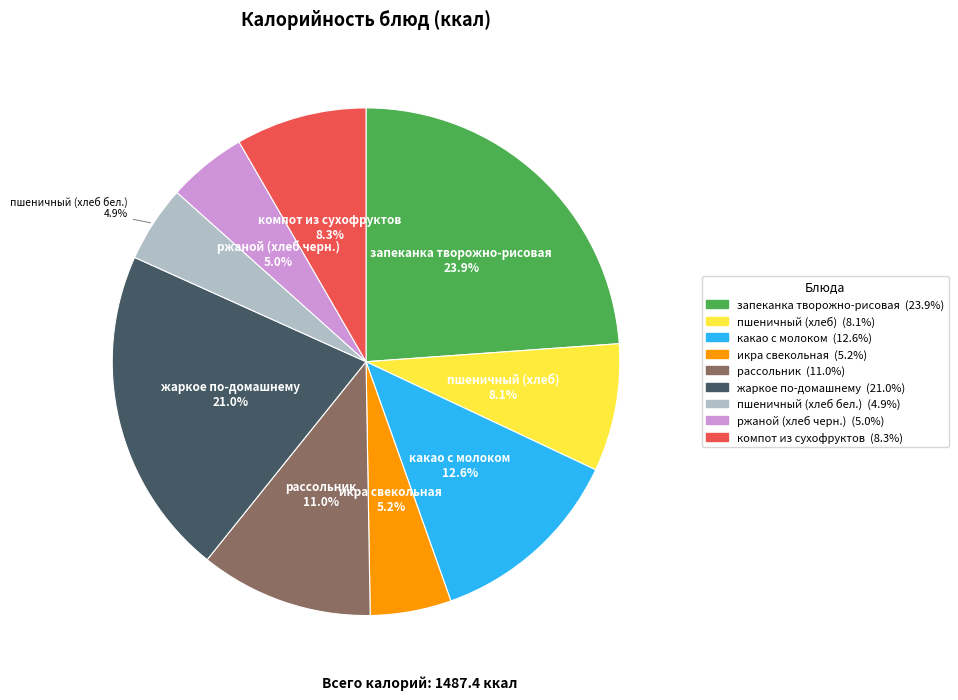

What percentage is NOT represented by какао с молоком?

87.4%